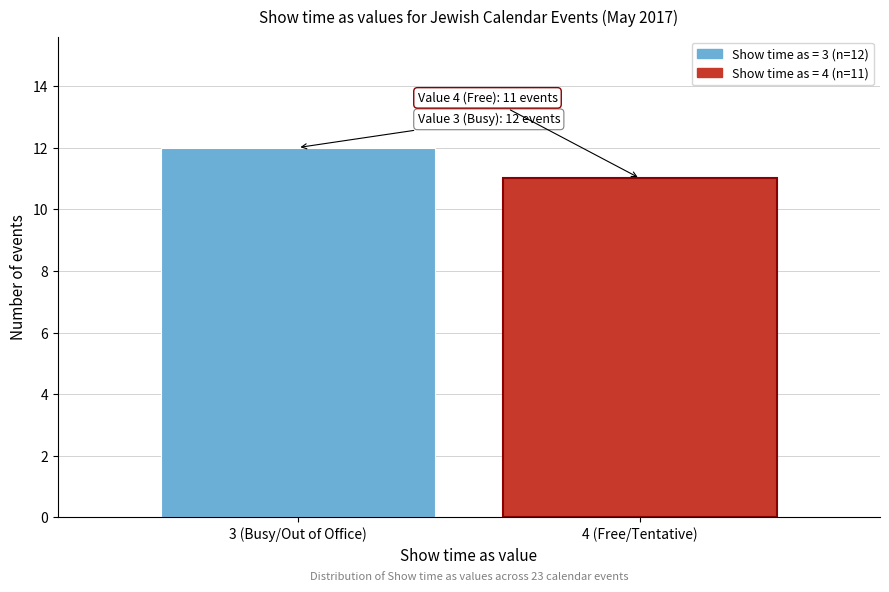

Reading left to right, list all the values displayed in this chart.

3 (Busy/Out of Office)=12	4 (Free/Tentative)=11